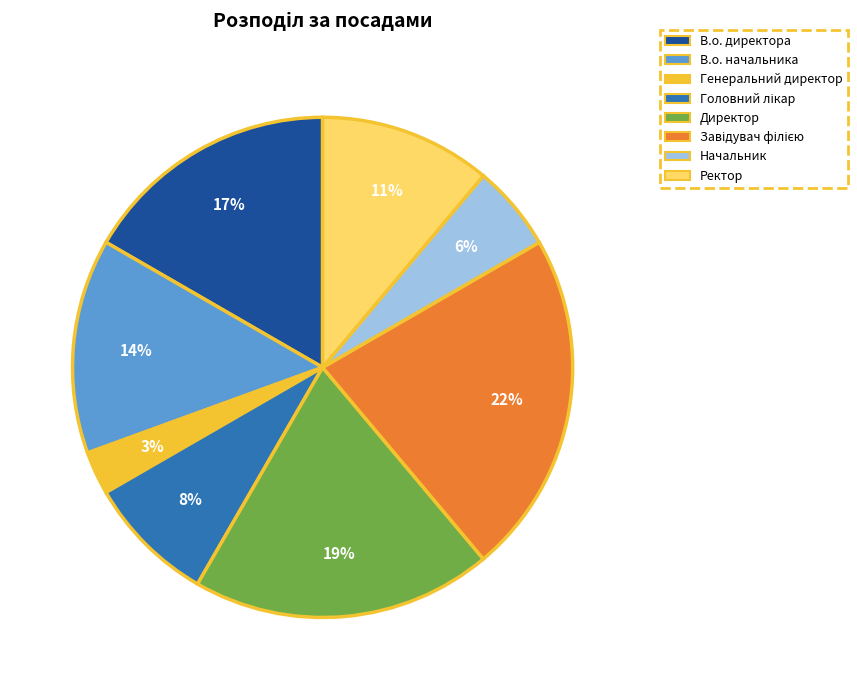

Count the number of slices in the pie.

8